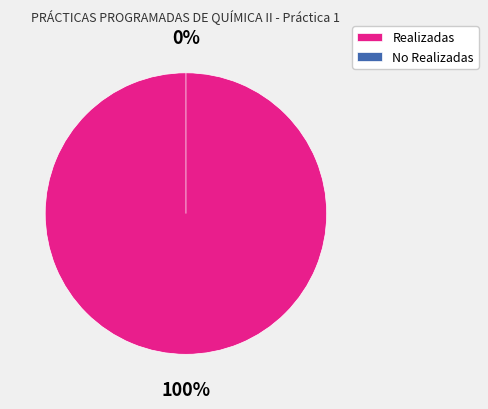

Is there a majority slice in this chart?

Yes